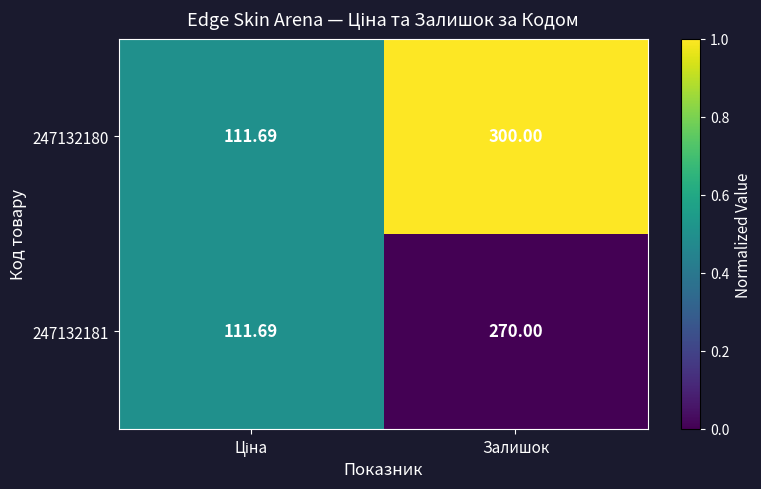

At which category is the sum across all series the highest?

Залишок